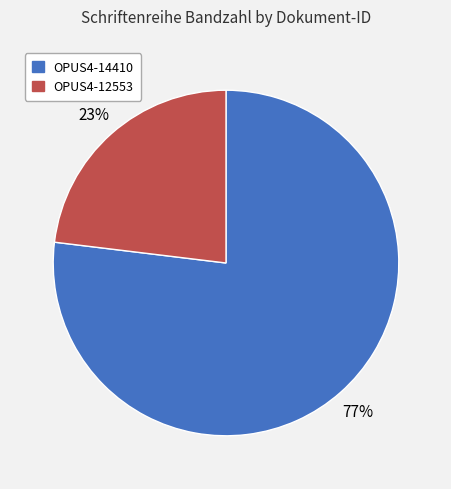

Rank the categories by value from lowest to highest.

OPUS4-12553, OPUS4-14410